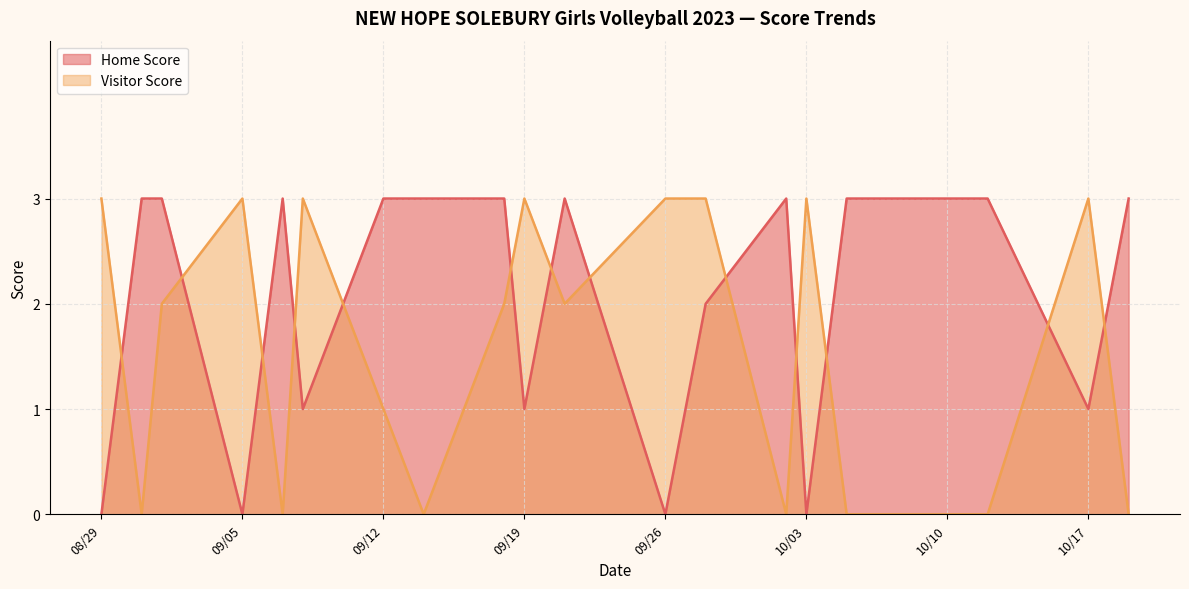

What is the label of the 10th point from the right?

2023-09-21